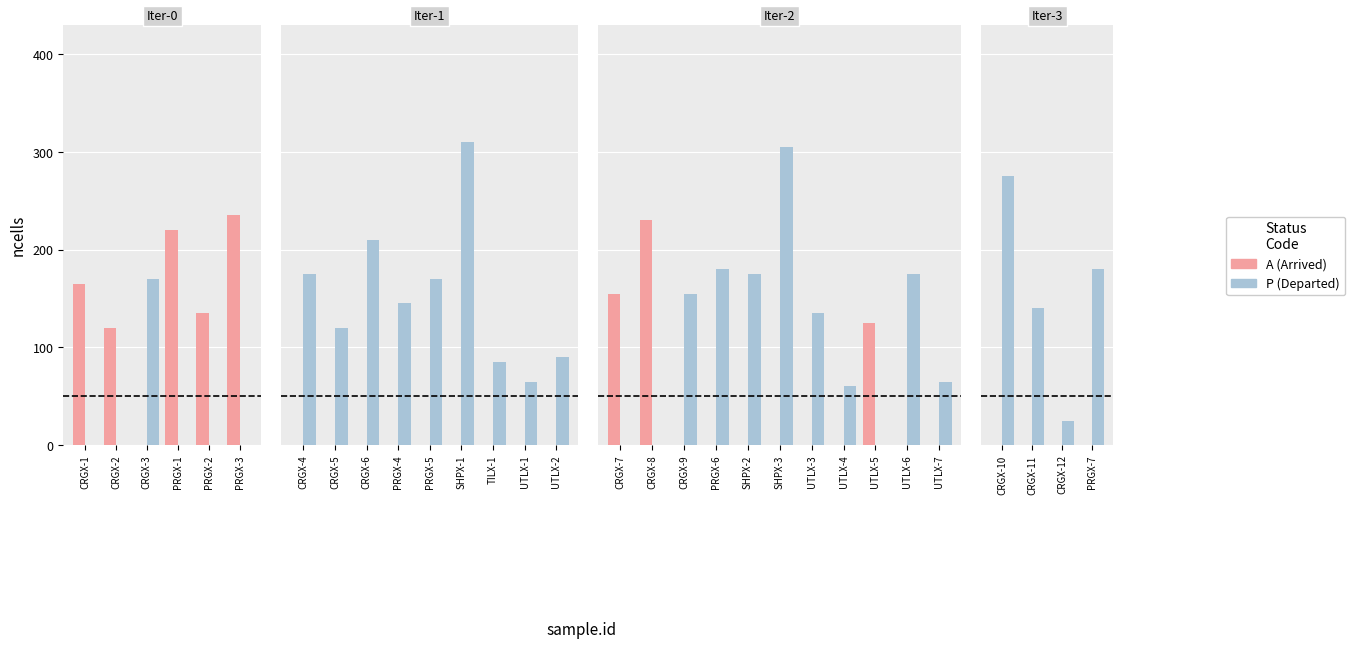

Which series has the largest total across all categories?

P